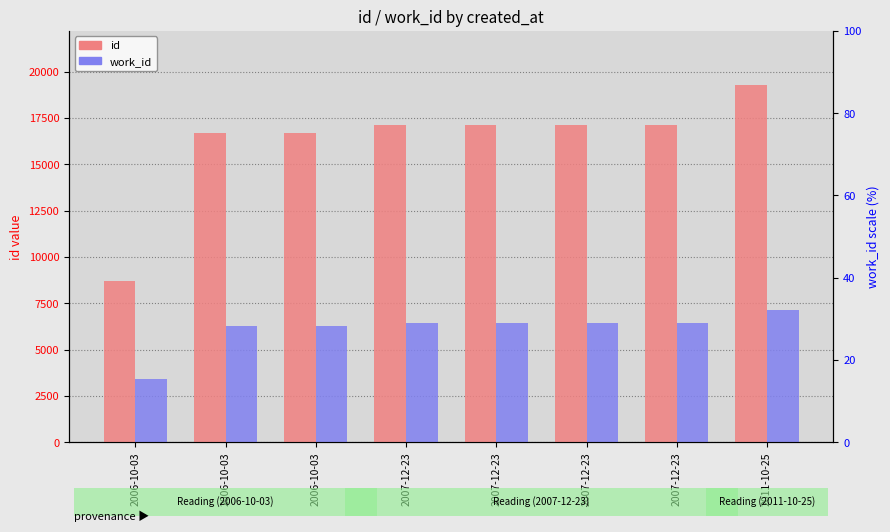

How many values in the id series are below 17106?

4